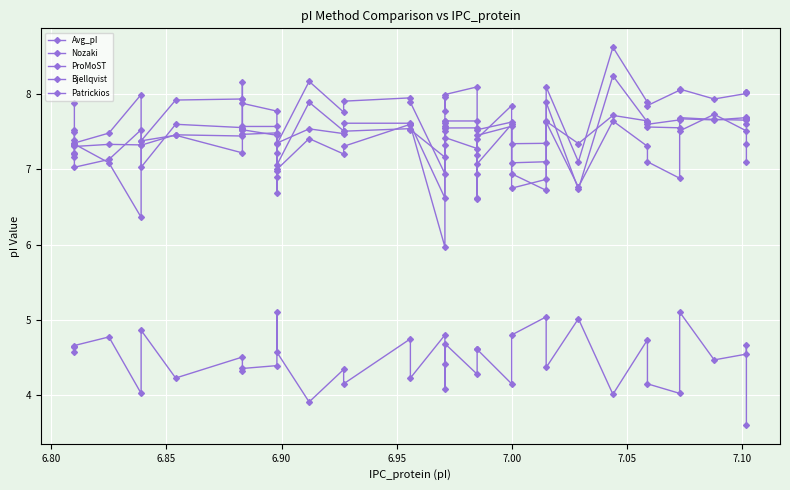

What is the label of the 27th point from the left?

7.00